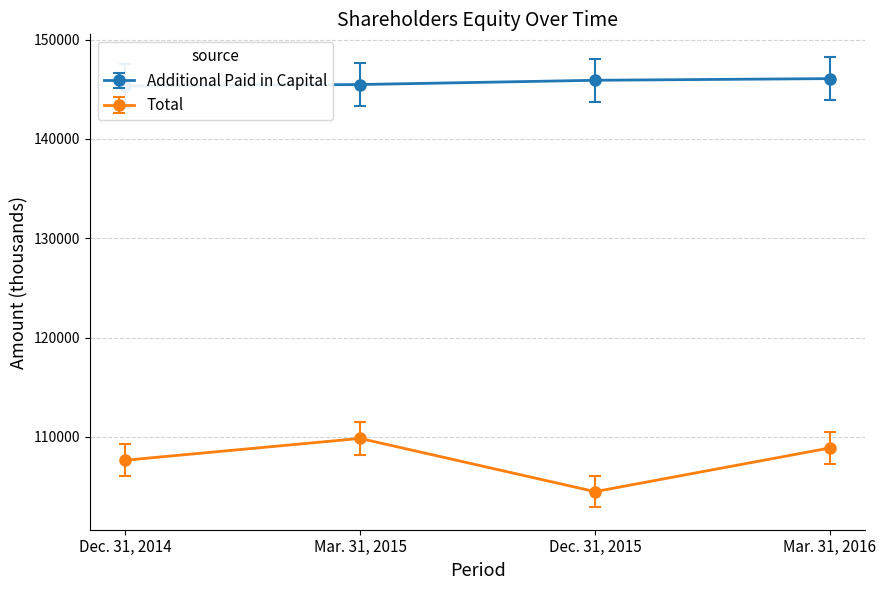

Reading left to right, transcribe all the data shown in this chart.

Additional Paid in Capital: 145321	145479	145907	146075
Total: 107650	109846	104487	108887